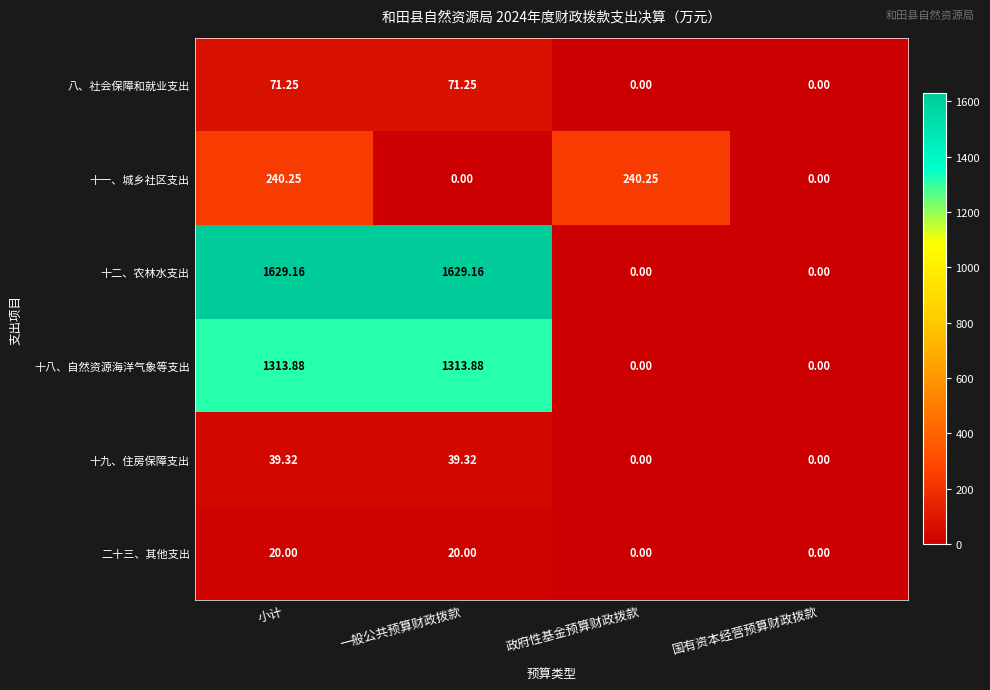

List the series in order of their peak value, highest first.

十二、农林水支出, 十八、自然资源海洋气象等支出, 十一、城乡社区支出, 八、社会保障和就业支出, 十九、住房保障支出, 二十三、其他支出